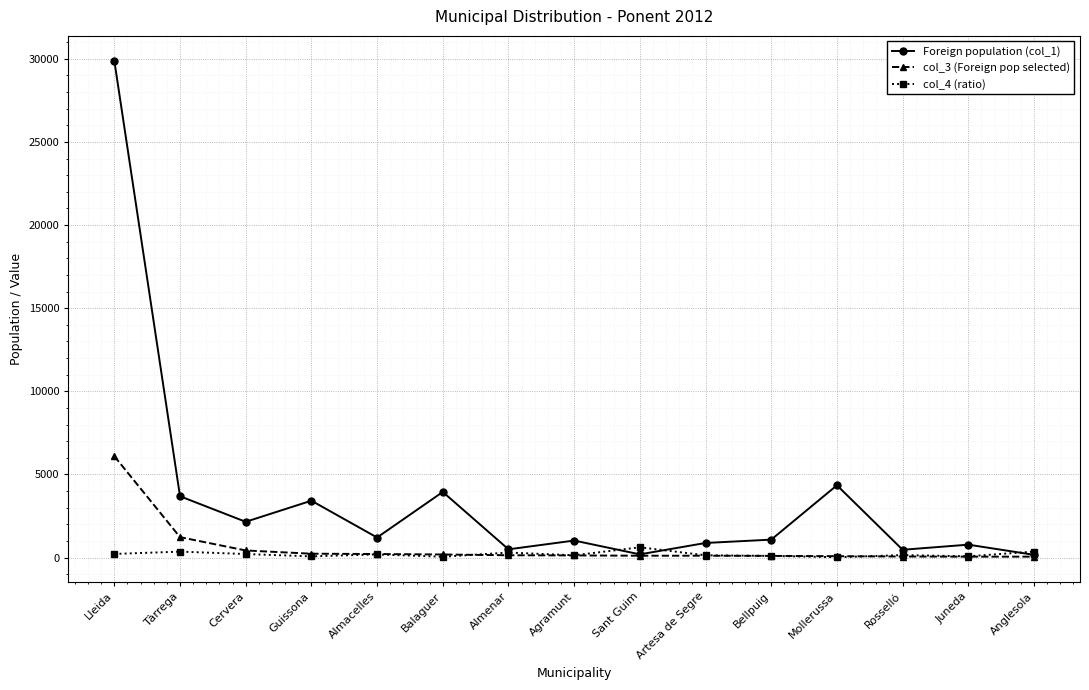

Rank the series by their maximum value, from lowest to highest.

col_4 (ratio), col_3 (Foreign pop selected), Foreign population (col_1)